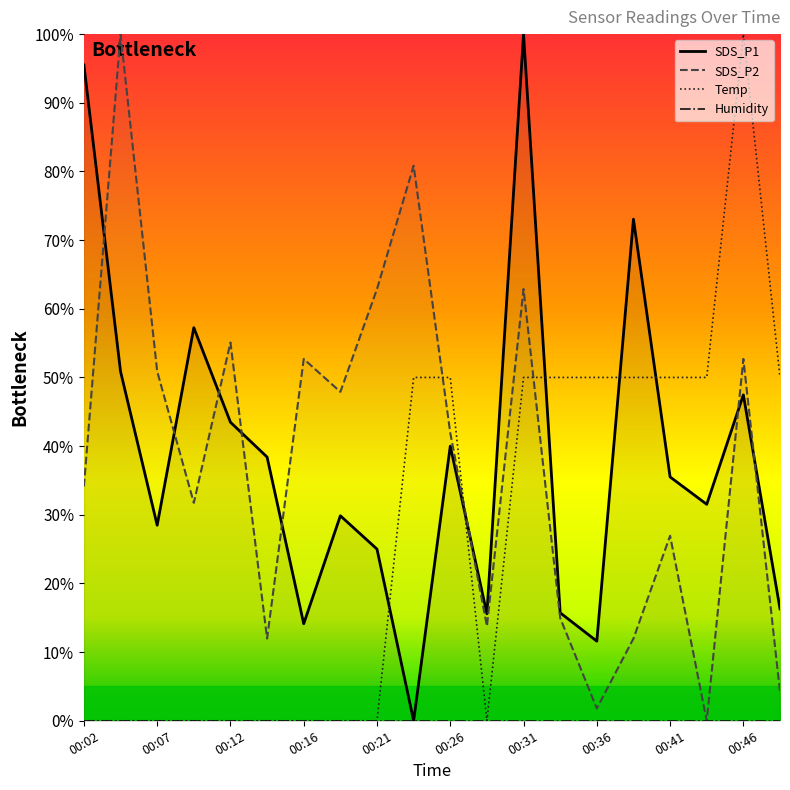

Between which two adjacent categories do SDS_P1 and Temp first intersect?

00:21 and 00:24